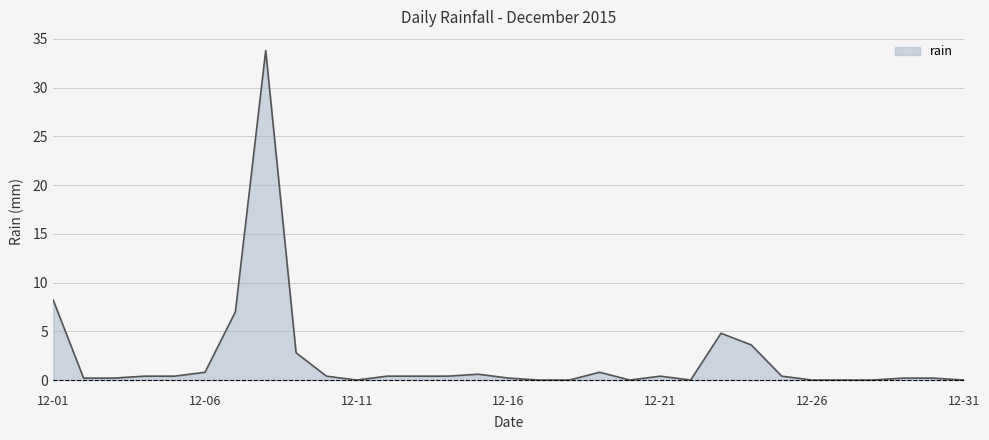

Reading left to right, what are all the values shown in this chart?

8.2	0.2	0.2	0.4	0.4	0.8	7.0	33.8	2.8	0.4	0.0	0.4	0.4	0.4	0.6	0.2	0.0	0.0	0.8	0.0	0.4	0.0	4.8	3.6	0.4	0.0	0.0	0.0	0.2	0.2	0.0